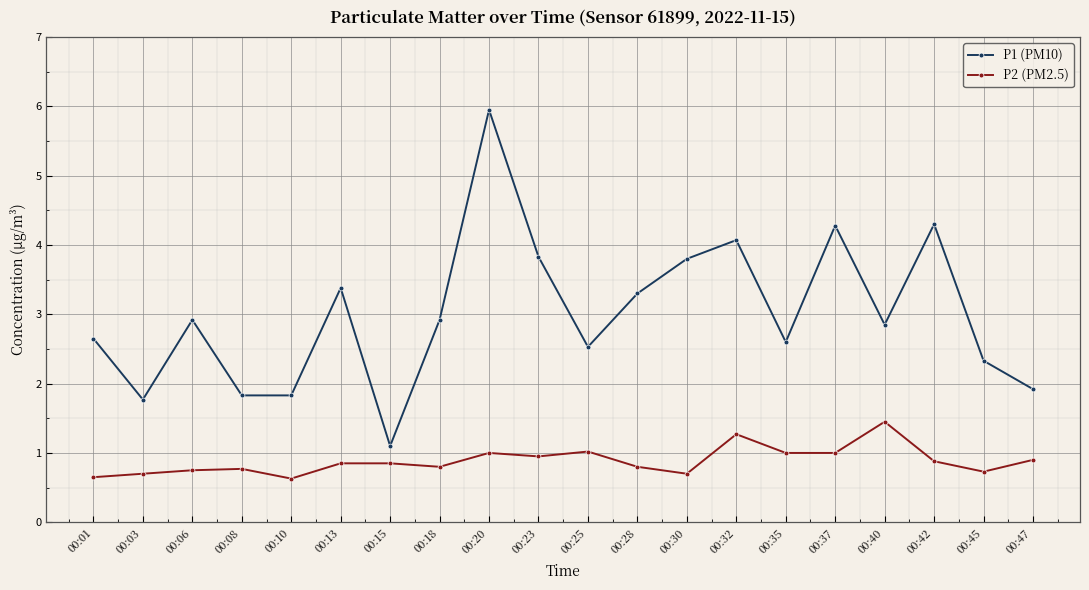

What is the average value of the P1 (PM10) series?

3.0